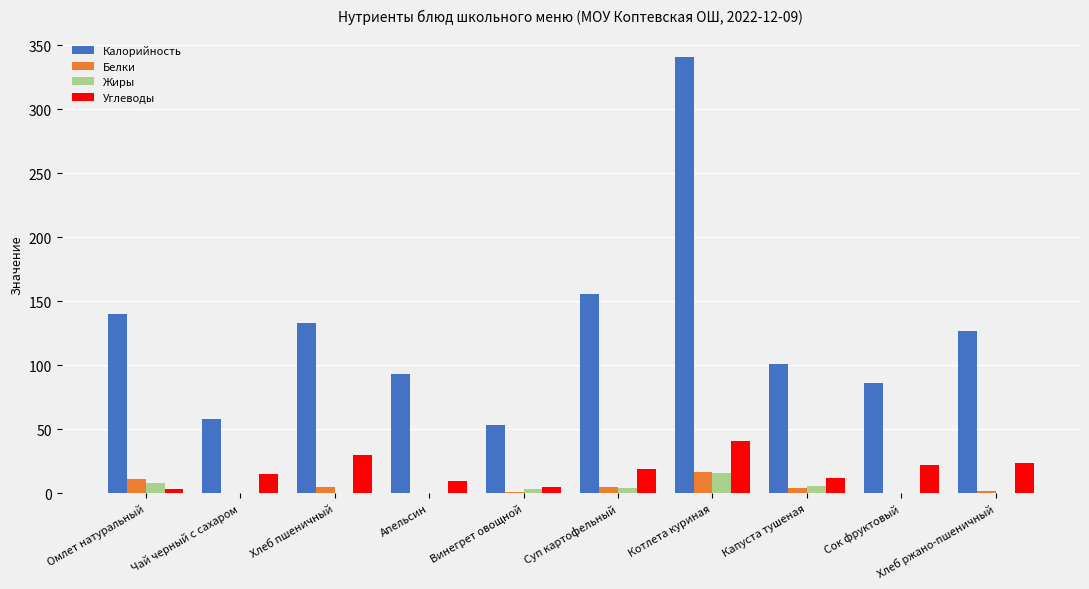

Which series has the largest total across all categories?

Калорийность